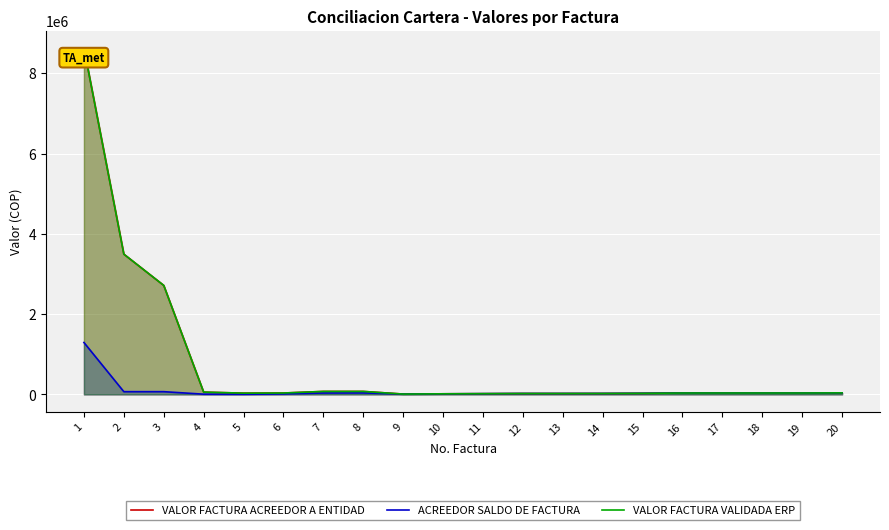

Reading left to right, what are all the values shown in this chart?

VALOR FACTURA ACREEDOR A ENTIDAD: 8628300	3493300	2714850	57300	31200	34400	74300	74300	8400	14700	18200	22000	22000	22900	26600	34600	35000	35000	35000	38000
ACREEDOR SALDO DE FACTURA: 1292925	68000	68000	5760	3085	11465	34300	36300	8400	14700	18200	22000	22000	22900	26600	34600	35000	35000	35000	38000
VALOR FACTURA VALIDADA ERP: 8628300	3493300	2714850	57300	31200	34400	74300	74300	8400	14700	18200	22000	22000	22900	26600	34600	35000	35000	35000	38000